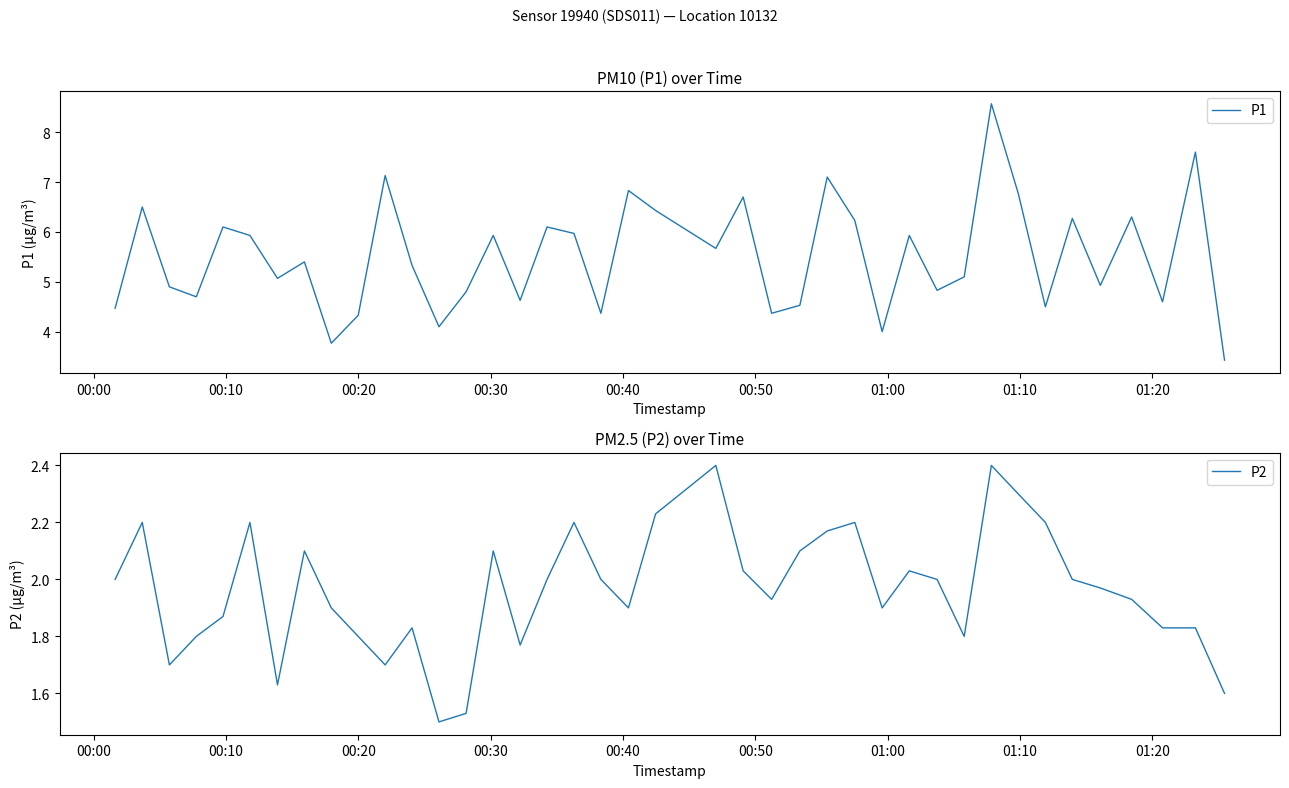

What is the highest value of the P1 series?

8.6